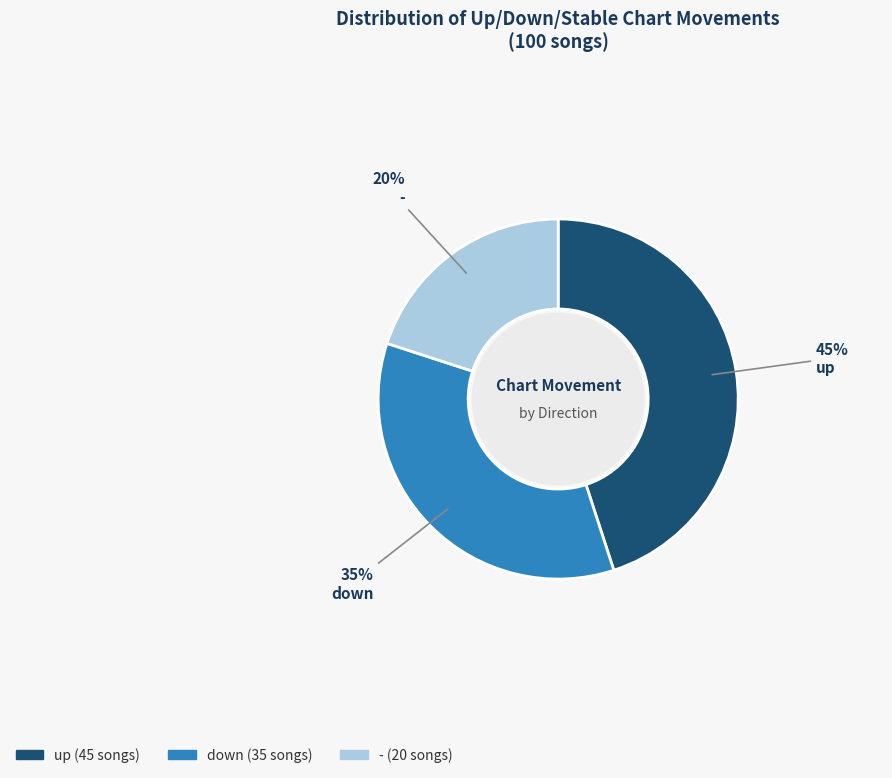

Approximately how many times larger is the value at up compared to down?

1.3